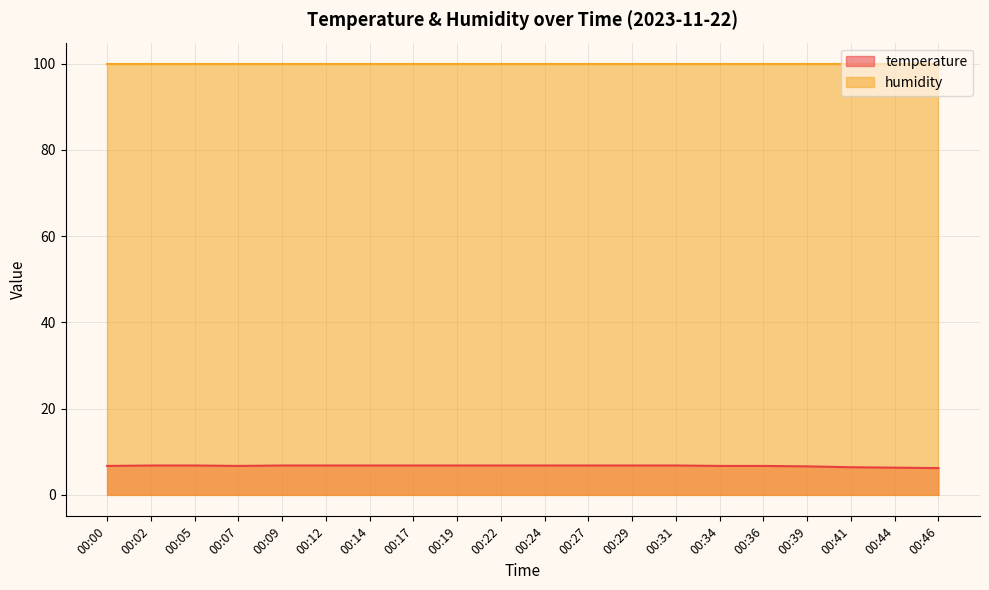

The chart shows a value of 12.0 at 00:17. True or false?

False